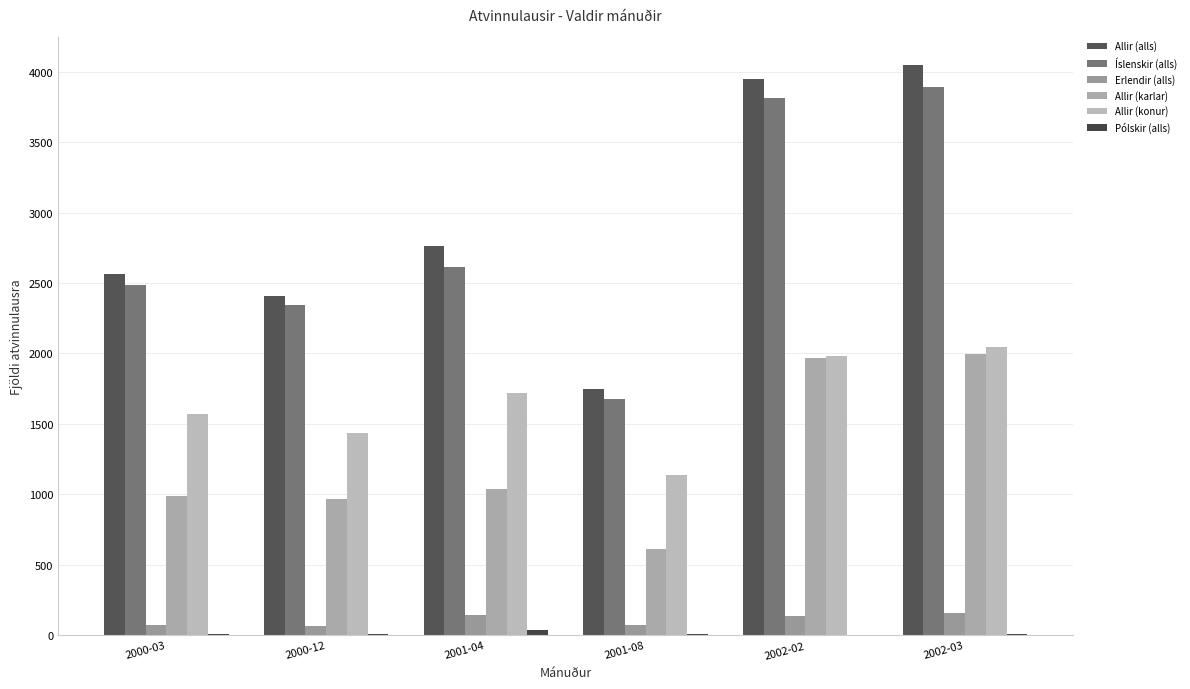

The Íslenskir (alls) series shows 2585 at 2002-03. True or false?

False